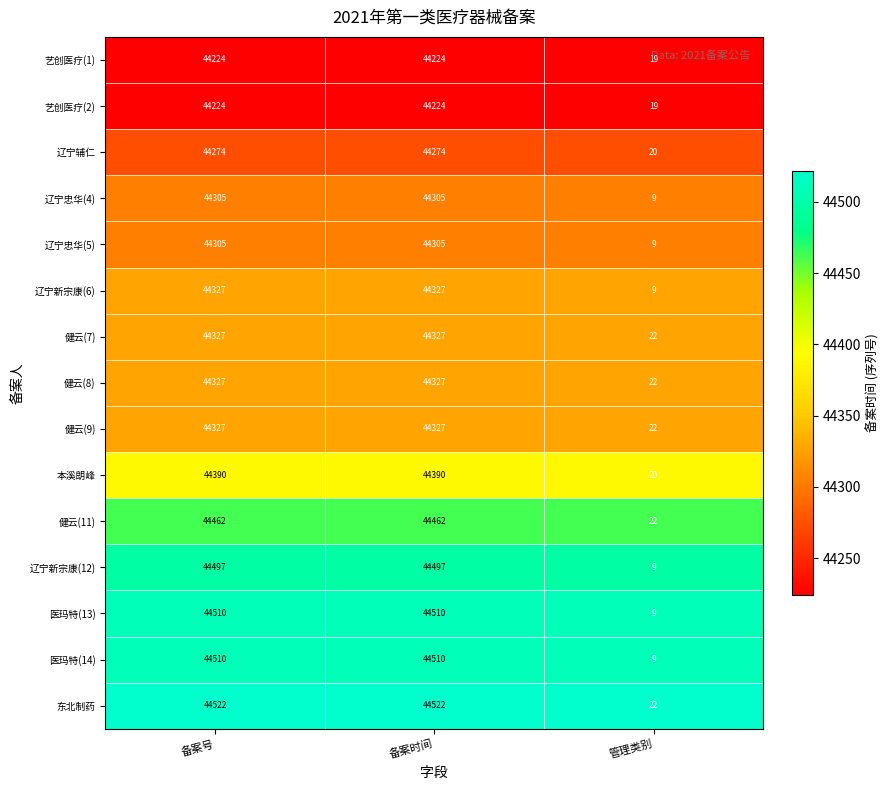

Which series has the largest total across all categories?

东北制药